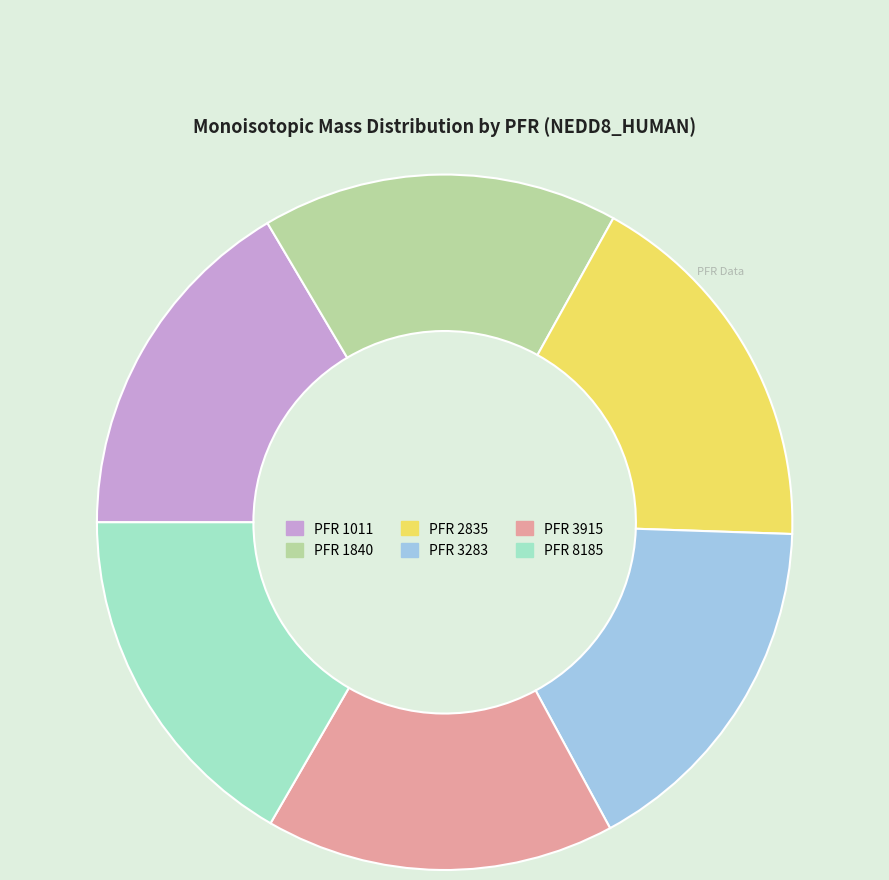

Count the number of slices in the pie.

6